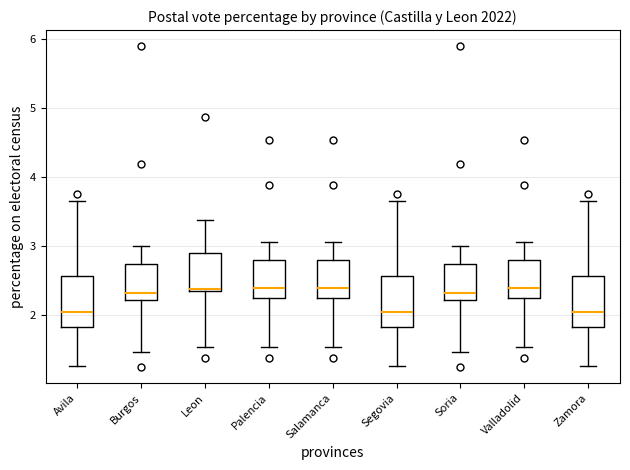

Where is the lower edge of the box for Valladolid on the y-axis? The values are not printed on the chart, so give them approximately, as read against the axis.

2.3